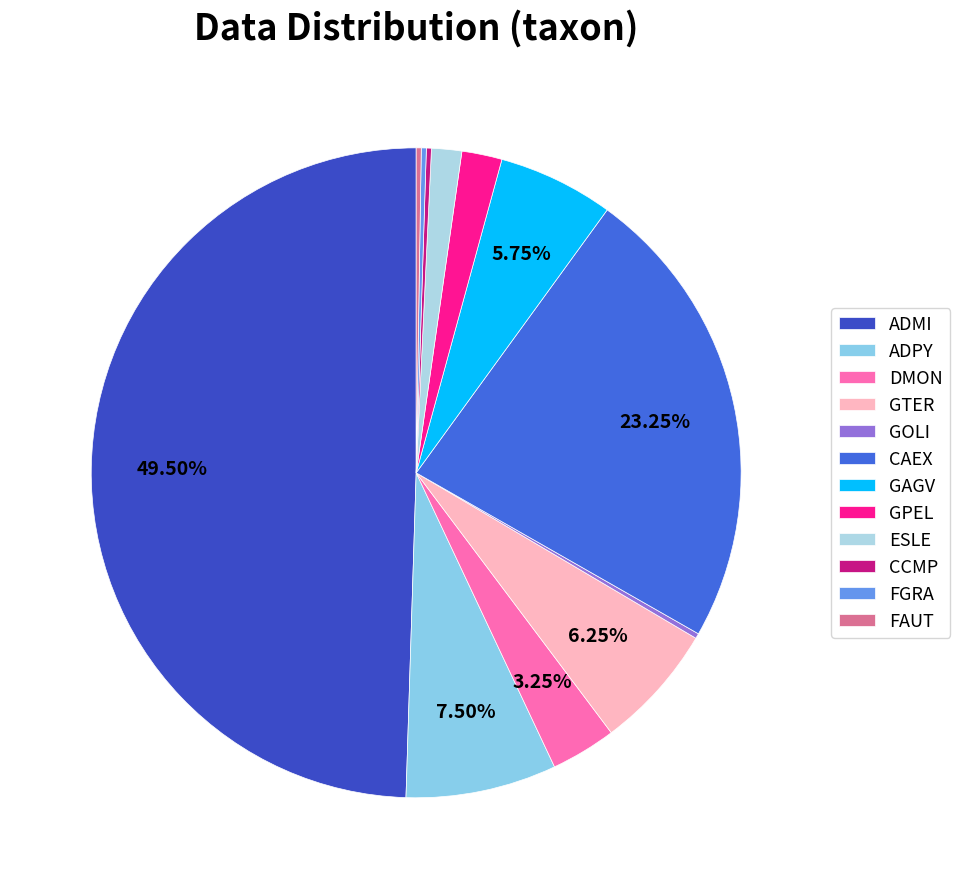

What is the ratio of the value at FGRA to the value at DMON?

0.1